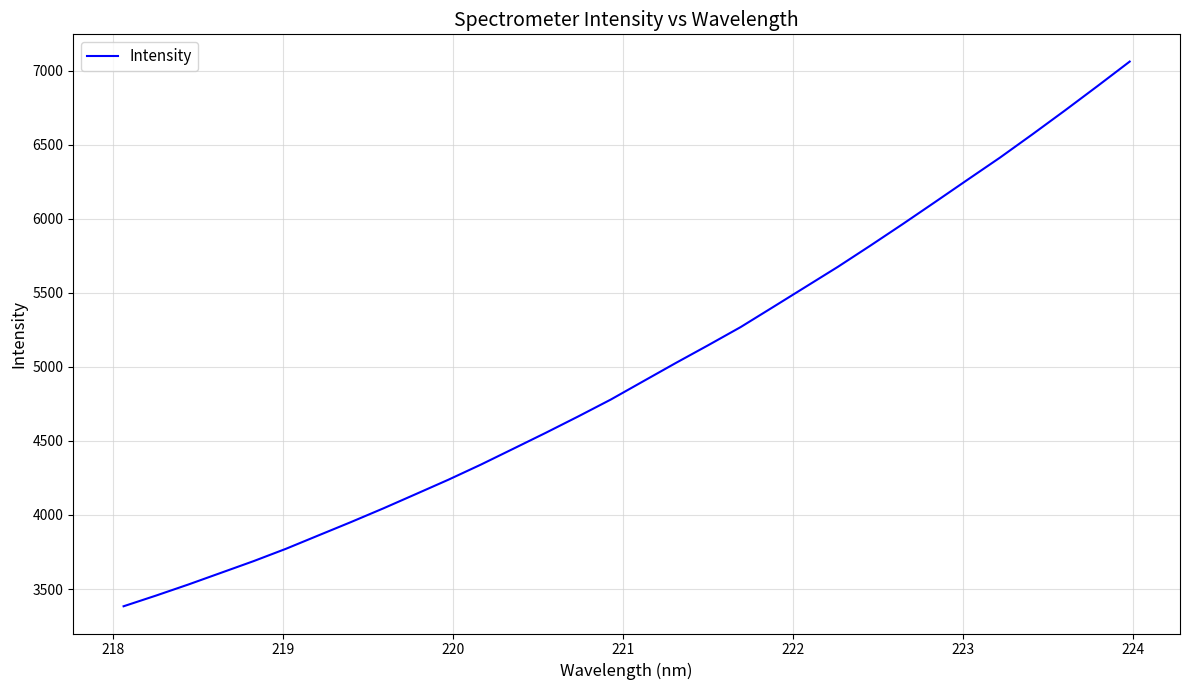

What is the greatest value displayed?

7060.5